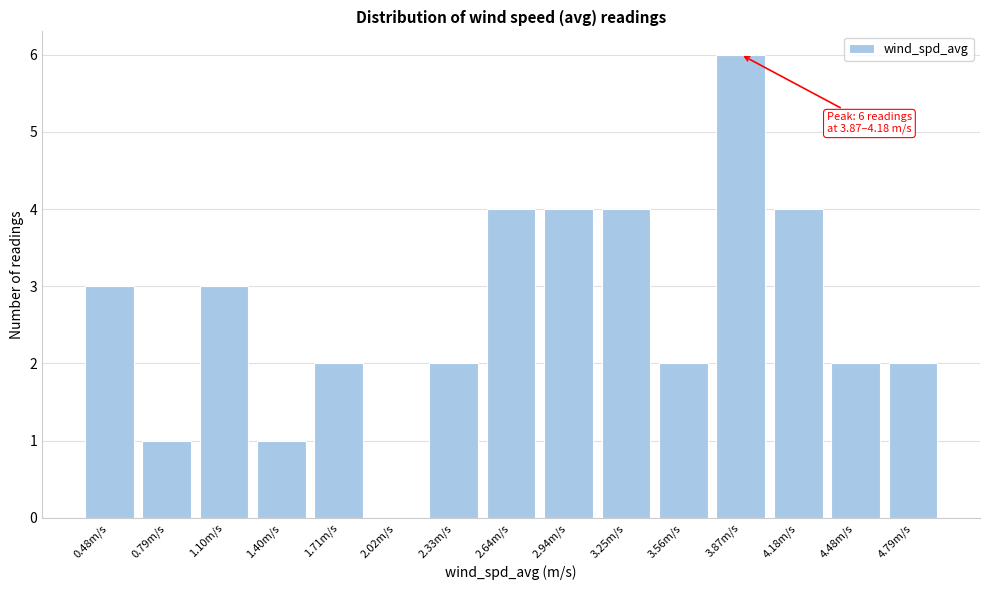

Reading right to left, extract all data points from this chart.

4.79m/s=2	4.48m/s=2	4.18m/s=4	3.87m/s=6	3.56m/s=2	3.25m/s=4	2.94m/s=4	2.64m/s=4	2.33m/s=2	2.02m/s=0	1.71m/s=2	1.40m/s=1	1.10m/s=3	0.79m/s=1	0.48m/s=3